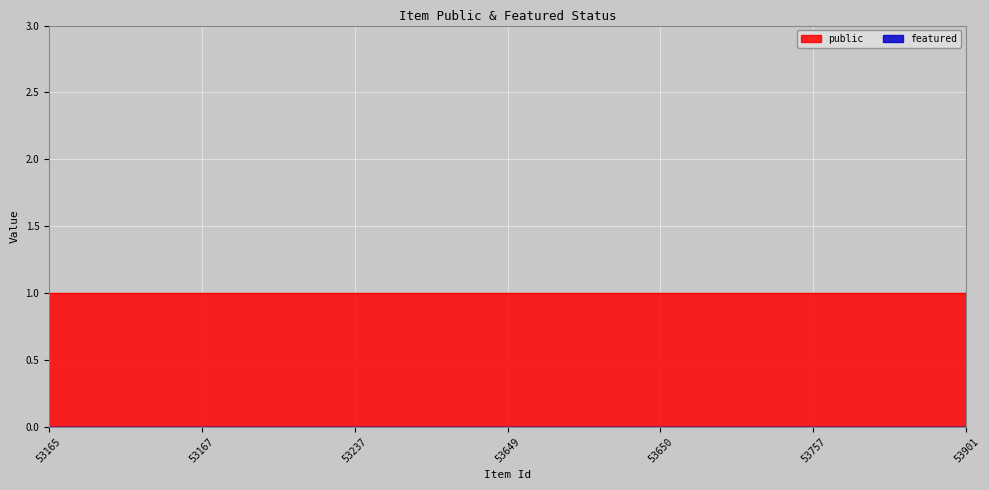

List the series in order of their peak value, lowest first.

featured, public